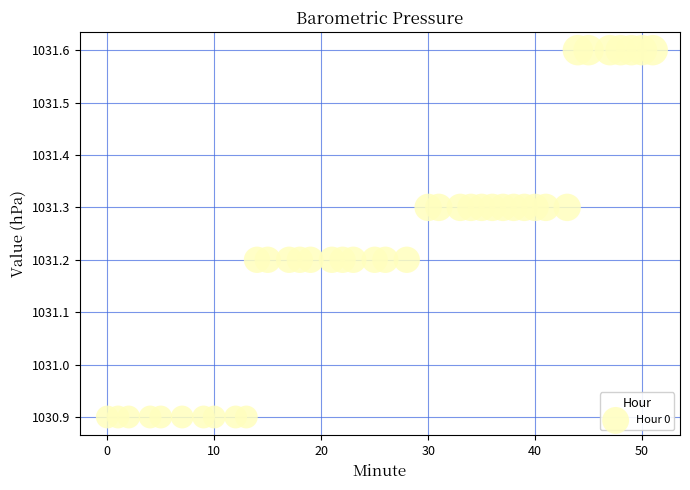

What is the range of X values (max minus min)?

51.0